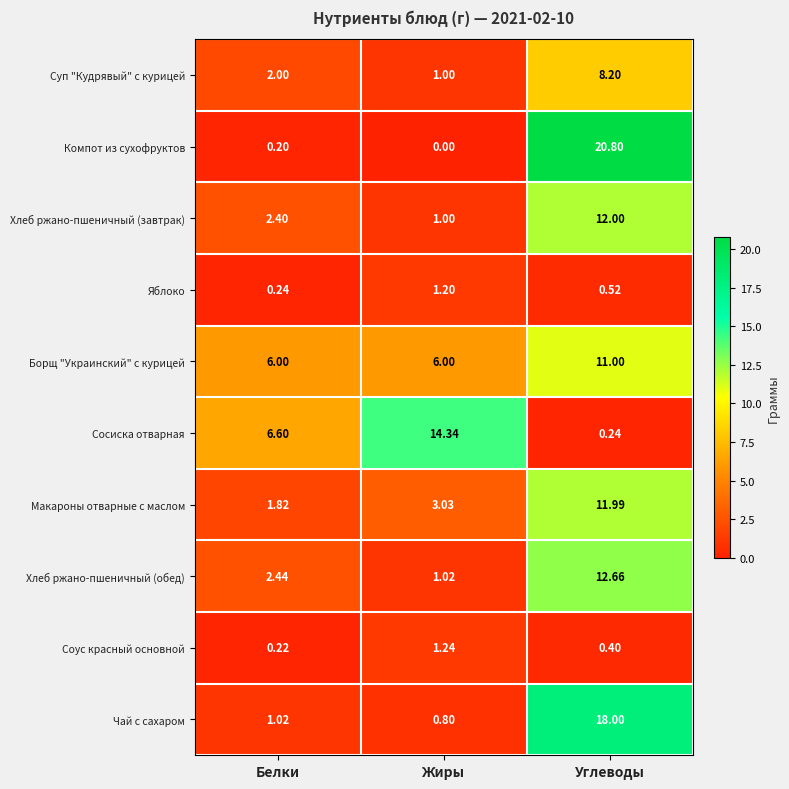

Rank the series by their maximum value, from highest to lowest.

Компот из сухофруктов, Чай с сахаром, Сосиска отварная, Хлеб ржано-пшеничный (обед), Хлеб ржано-пшеничный (завтрак), Макароны отварные с маслом, Борщ "Украинский" с курицей, Суп "Кудрявый" с курицей, Соус красный основной, Яблоко